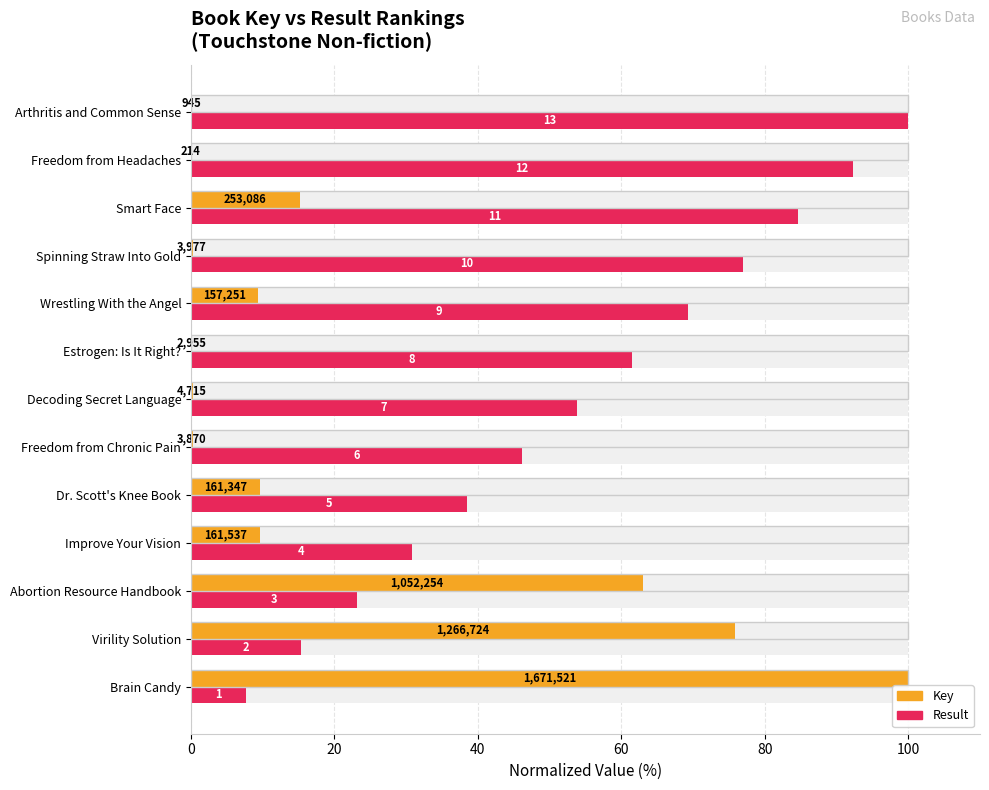

Reading left to right, list all the values displayed in this chart.

Key: 100.0	75.8	63.0	9.7	9.7	0.2	0.3	0.2	9.4	0.2	15.1	0.0	0.1
Result: 7.7	15.4	23.1	30.8	38.5	46.2	53.8	61.5	69.2	76.9	84.6	92.3	100.0